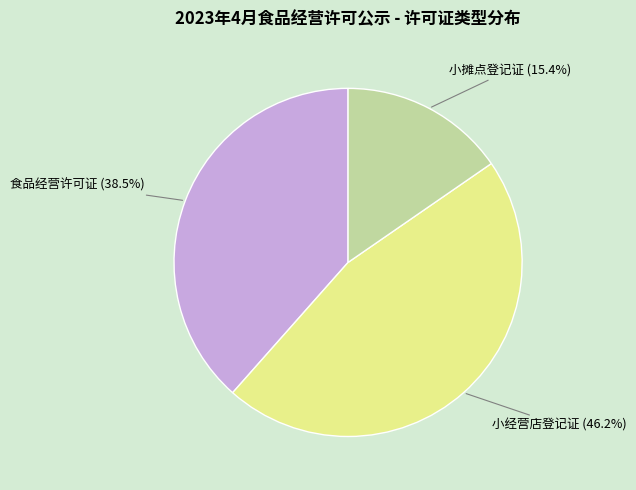

Which category has the smallest portion of the pie?

小摊点登记证